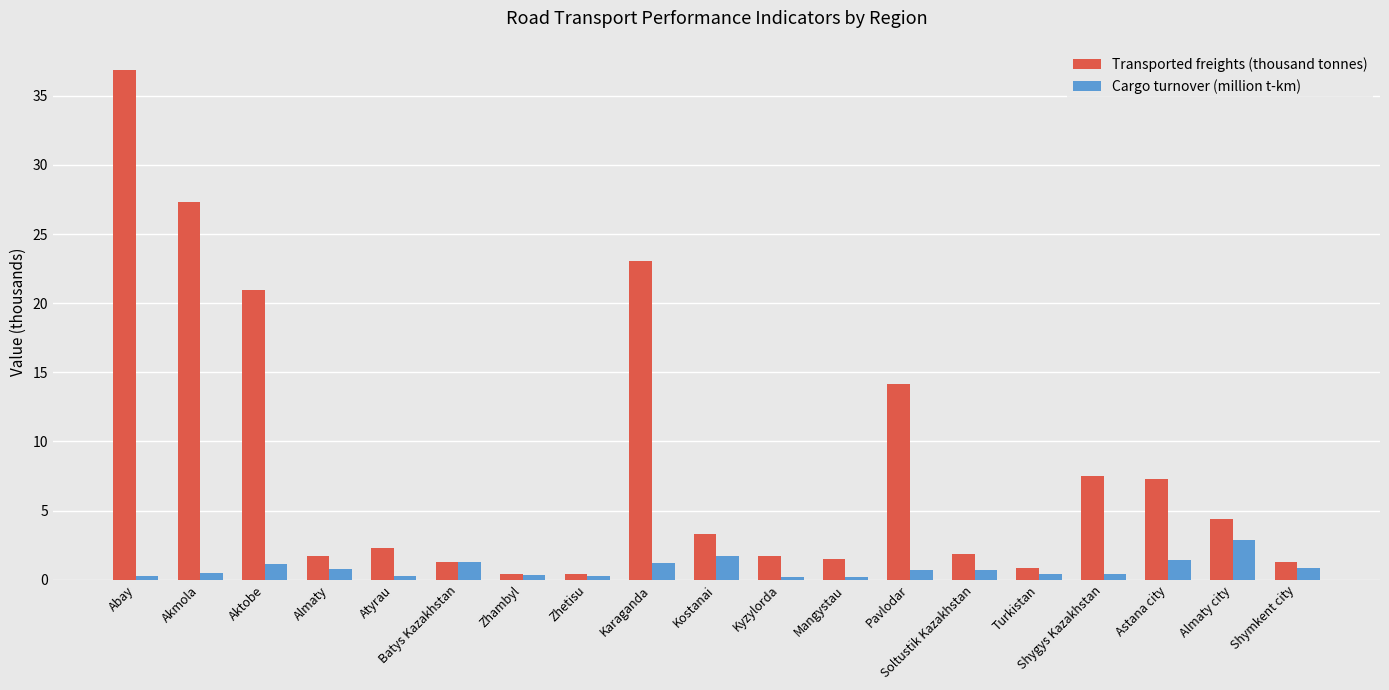

What is the greatest value displayed?

36.8